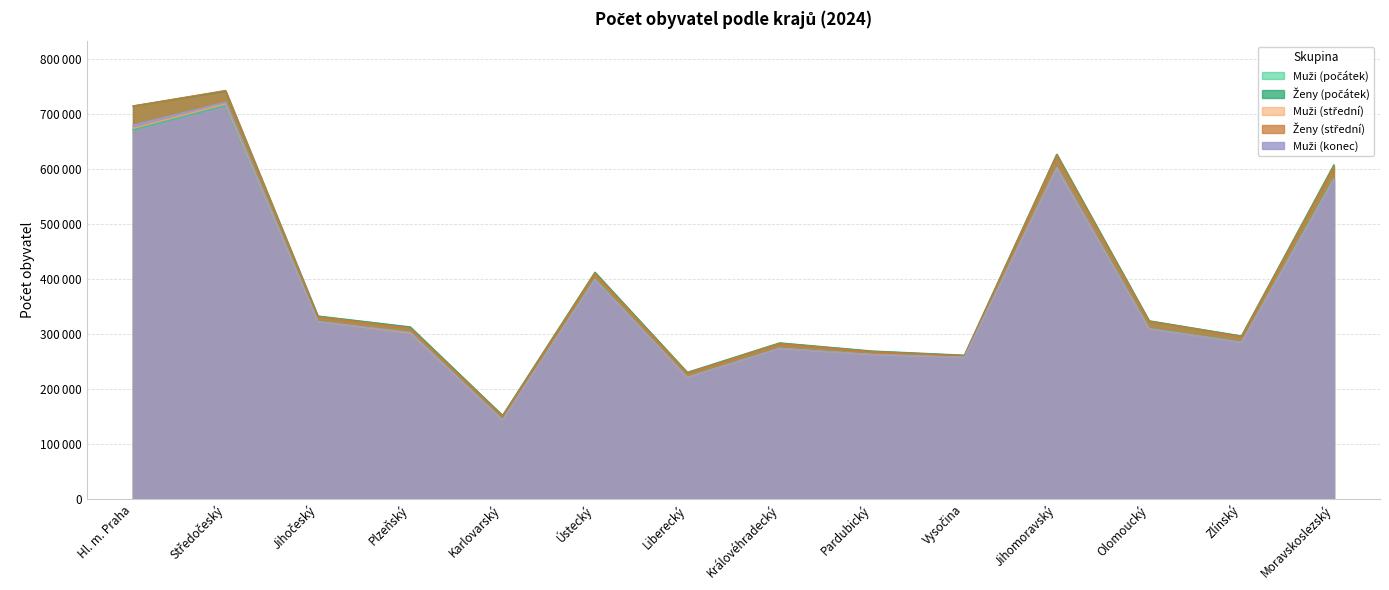

True or false: Ženy (počátek) and Ženy (střední) cross at least once.

True